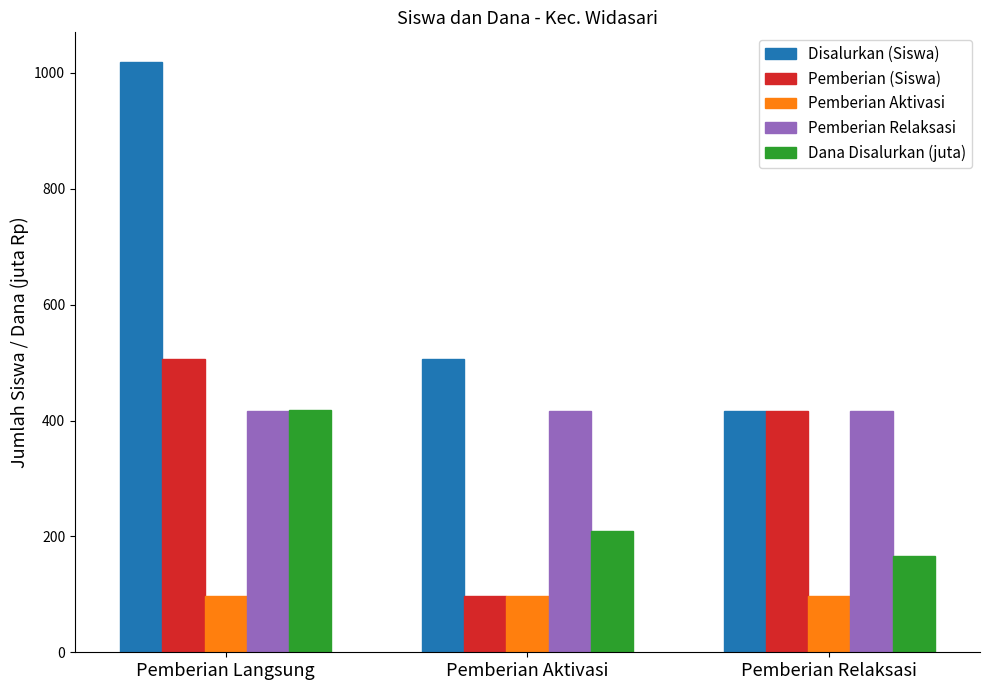

Between Pemberian Langsung and Pemberian Aktivasi, which series saw the biggest shift?

Disalurkan (Siswa)